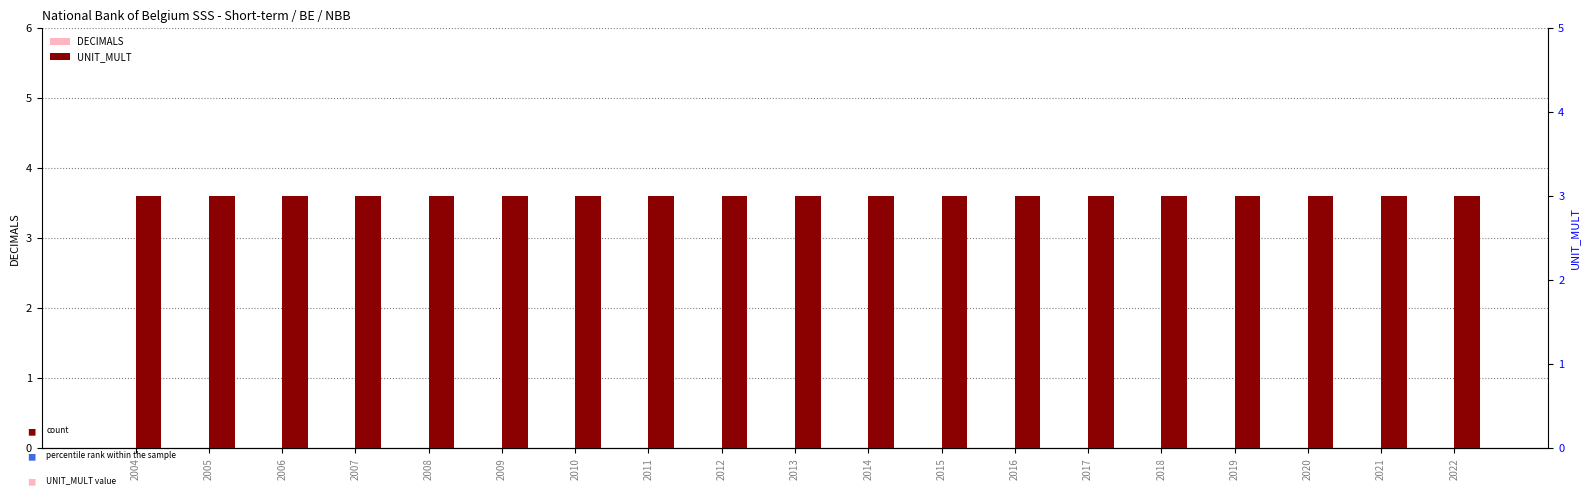

List the labels in order of DECIMALS value, largest first.

2004, 2005, 2006, 2007, 2008, 2009, 2010, 2011, 2012, 2013, 2014, 2015, 2016, 2017, 2018, 2019, 2020, 2021, 2022